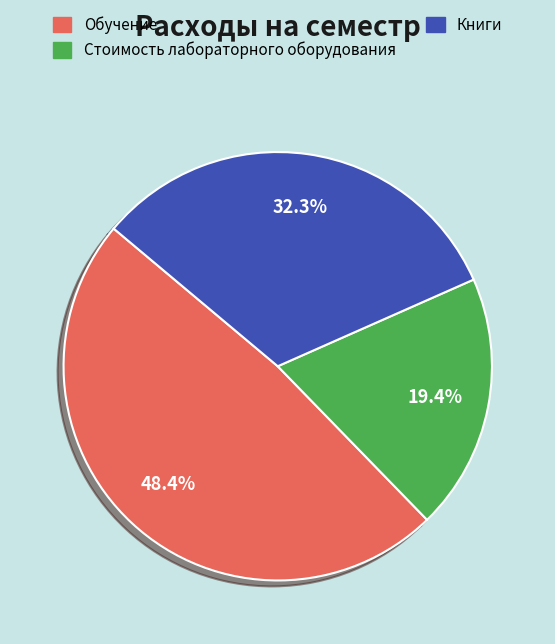

What is the largest slice in the pie chart?

Обучение